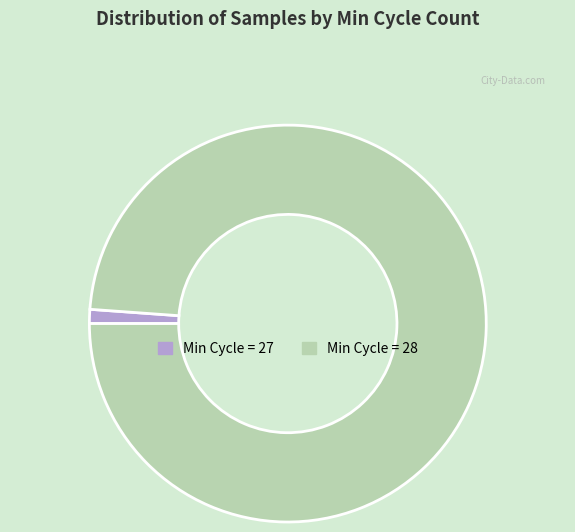

Is there a majority slice in this chart?

Yes